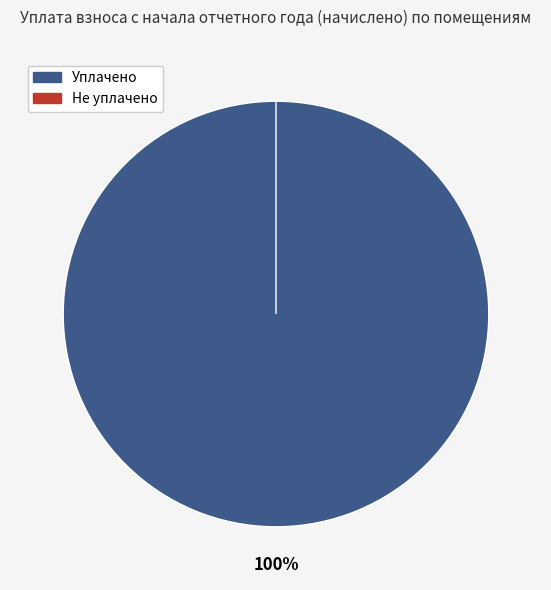

Count the number of slices in the pie.

12